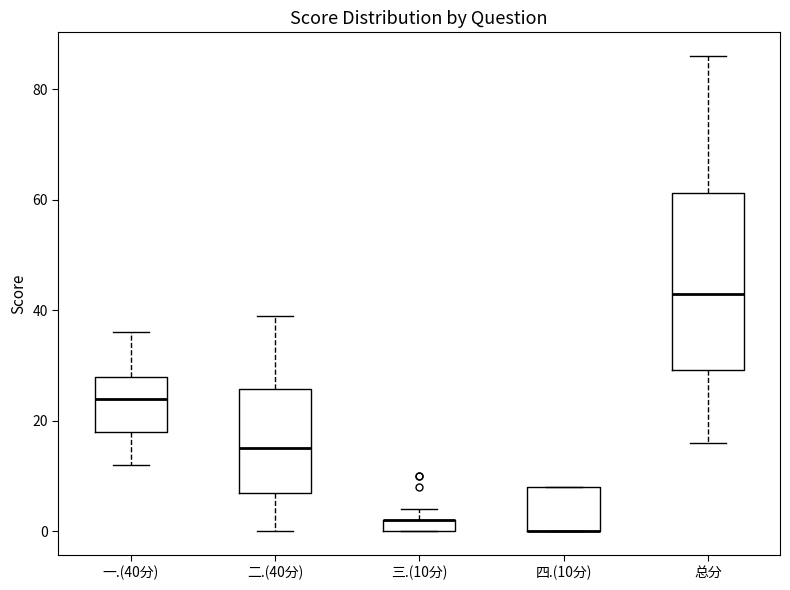

Comparing the boxes themselves (not the whiskers), which one is the tallest?

总分